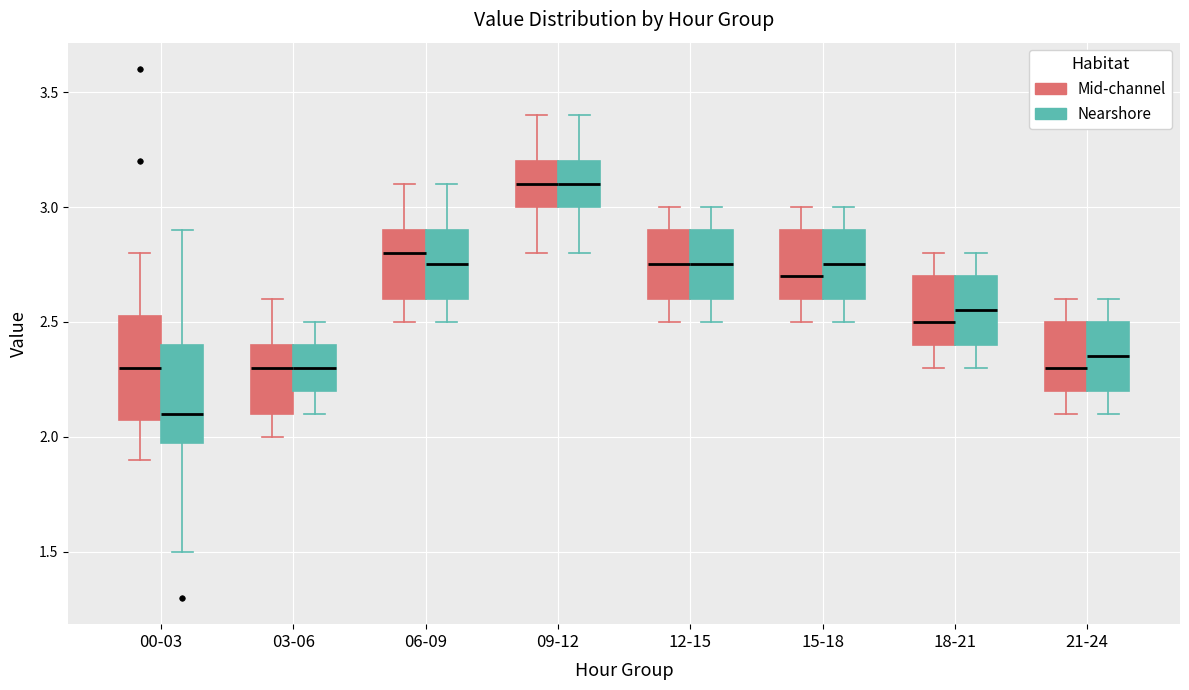

Reading left to right, transcribe this box plot: for each box, give where its median line is, the range the box spans, and where its two whiskers end, as read against the y-axis. The values are not printed on the chart, so give them approximately, as read against the axis.

00-03 (Mid-channel): median 2.30, box 2.10 to 2.55, whiskers 1.90 to 2.80
00-03 (Nearshore): median 2.10, box 2.00 to 2.40, whiskers 1.50 to 2.90
03-06 (Mid-channel): median 2.30, box 2.10 to 2.40, whiskers 2.00 to 2.60
03-06 (Nearshore): median 2.30, box 2.20 to 2.40, whiskers 2.10 to 2.50
06-09 (Mid-channel): median 2.80, box 2.60 to 2.90, whiskers 2.50 to 3.10
06-09 (Nearshore): median 2.75, box 2.60 to 2.90, whiskers 2.50 to 3.10
09-12 (Mid-channel): median 3.10, box 3.00 to 3.20, whiskers 2.80 to 3.40
09-12 (Nearshore): median 3.10, box 3.00 to 3.20, whiskers 2.80 to 3.40
12-15 (Mid-channel): median 2.75, box 2.60 to 2.90, whiskers 2.50 to 3.00
12-15 (Nearshore): median 2.75, box 2.60 to 2.90, whiskers 2.50 to 3.00
15-18 (Mid-channel): median 2.70, box 2.60 to 2.90, whiskers 2.50 to 3.00
15-18 (Nearshore): median 2.75, box 2.60 to 2.90, whiskers 2.50 to 3.00
18-21 (Mid-channel): median 2.50, box 2.40 to 2.70, whiskers 2.30 to 2.80
18-21 (Nearshore): median 2.55, box 2.40 to 2.70, whiskers 2.30 to 2.80
21-24 (Mid-channel): median 2.30, box 2.20 to 2.50, whiskers 2.10 to 2.60
21-24 (Nearshore): median 2.35, box 2.20 to 2.50, whiskers 2.10 to 2.60